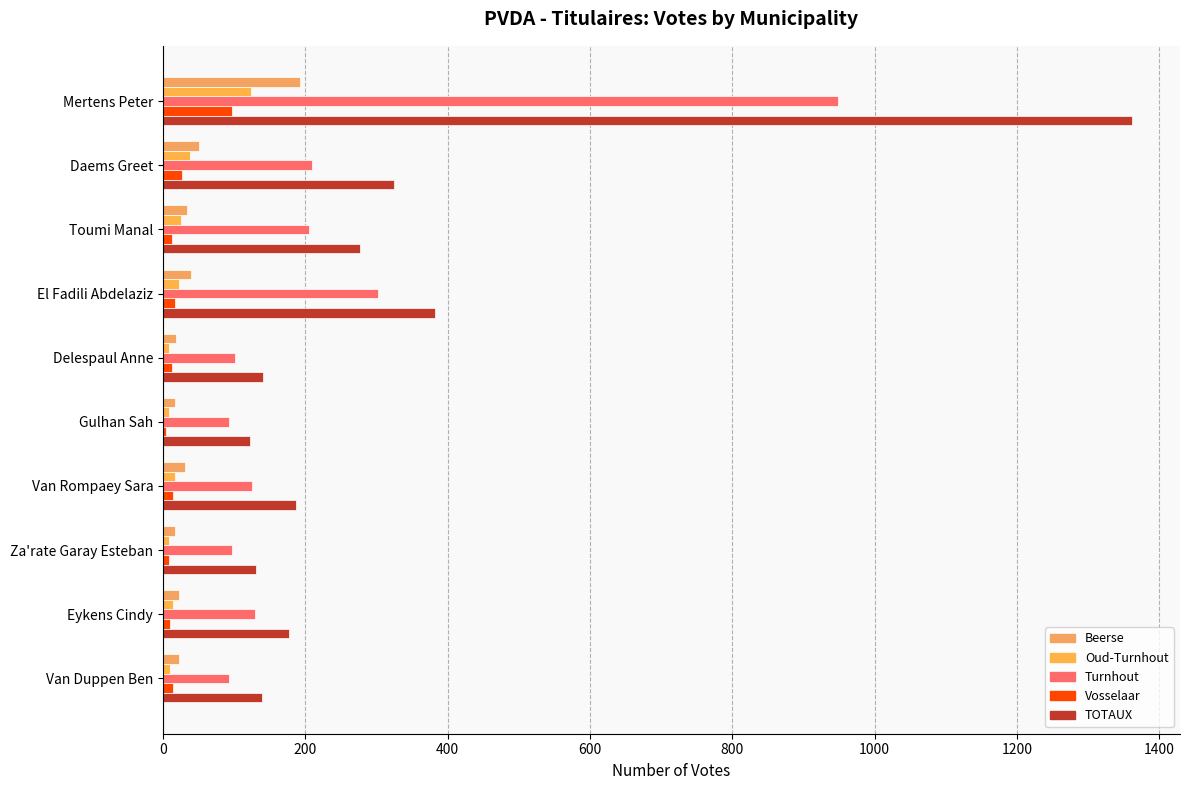

At how many categories does at least one series exceed 1254?

1